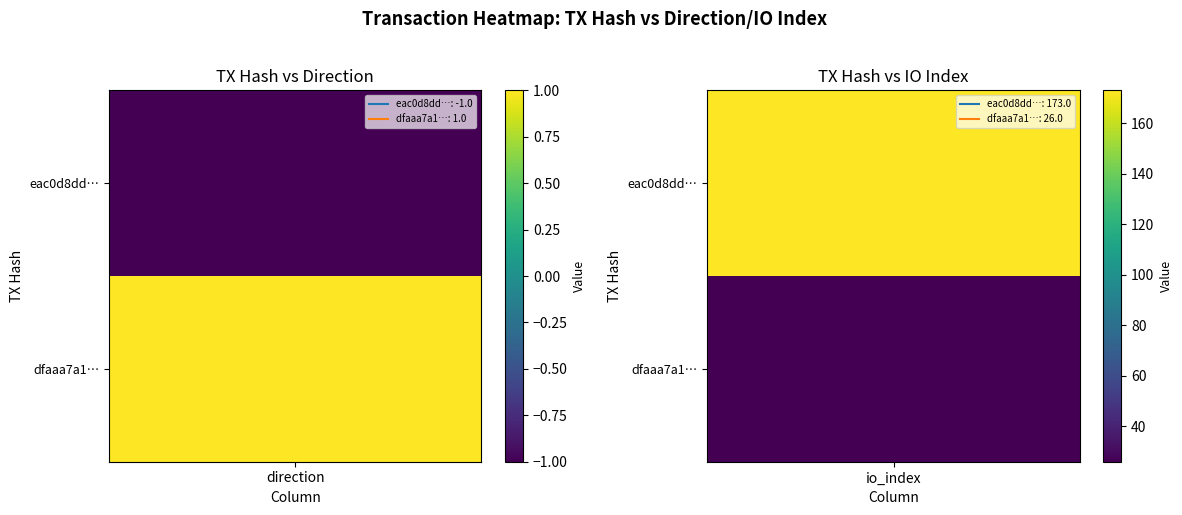

The value of eac0d8dd21c6de37506bf3259f33c2b840cf377 at 1 is 108. True or false?

False